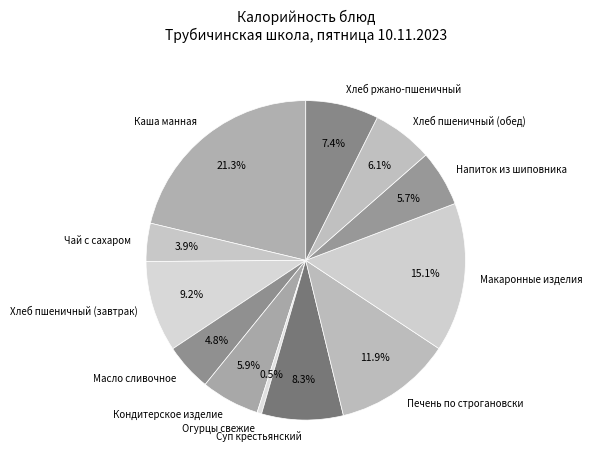

Which slice is the smallest?

Огурцы свежие